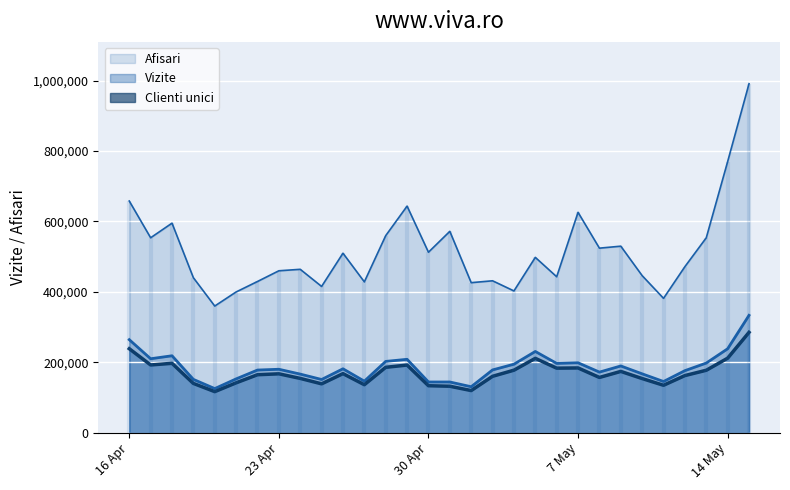

Which series has the largest range (max minus min)?

Afisari